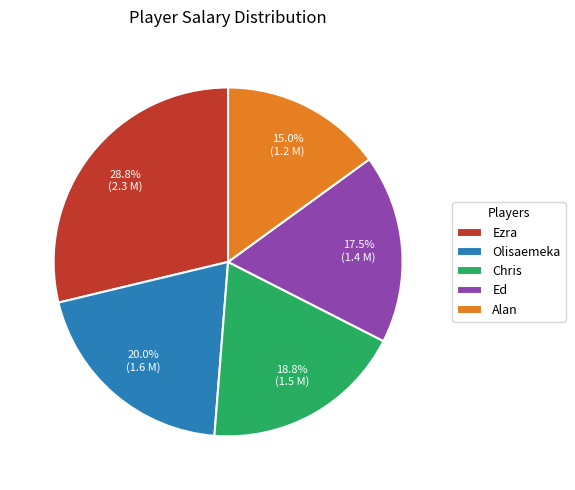

Is it true that Ezra is 29% of the pie?

True